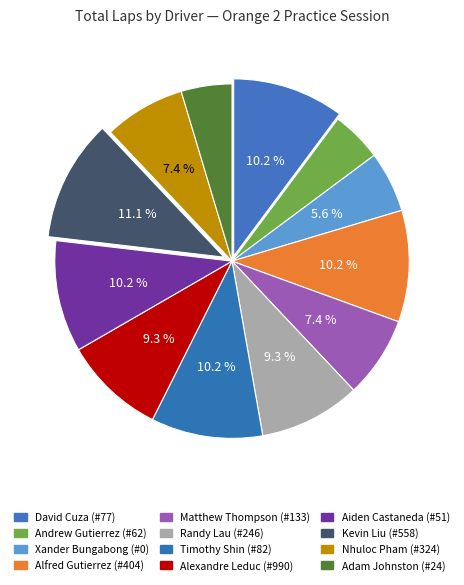

Count the number of slices in the pie.

12